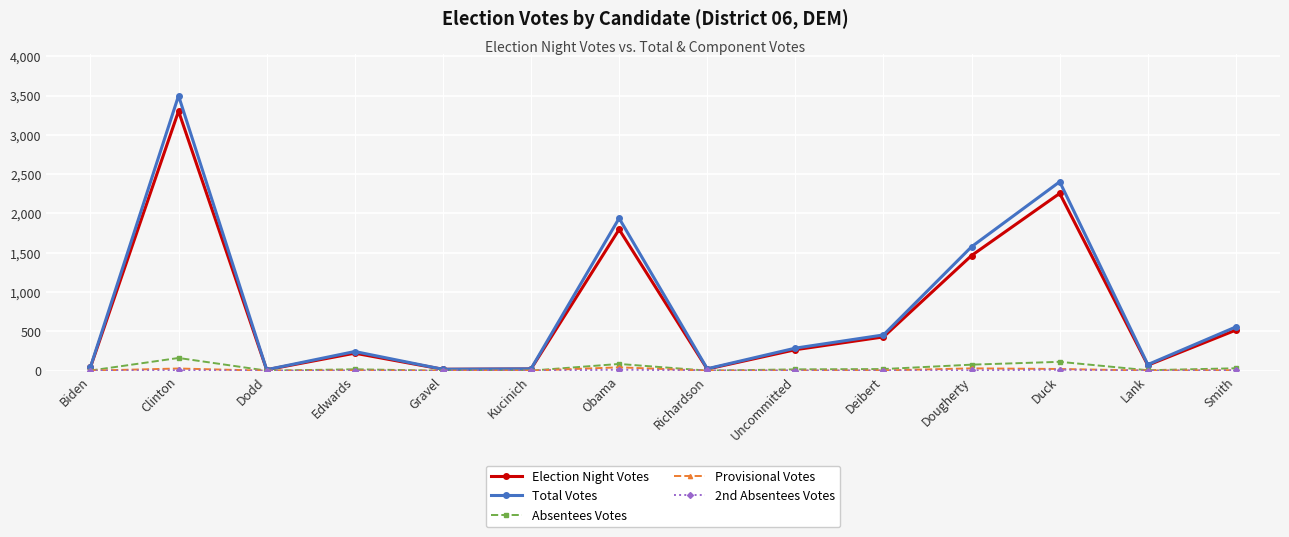

The value of Election Night Votes at Obama is 1797. True or false?

True